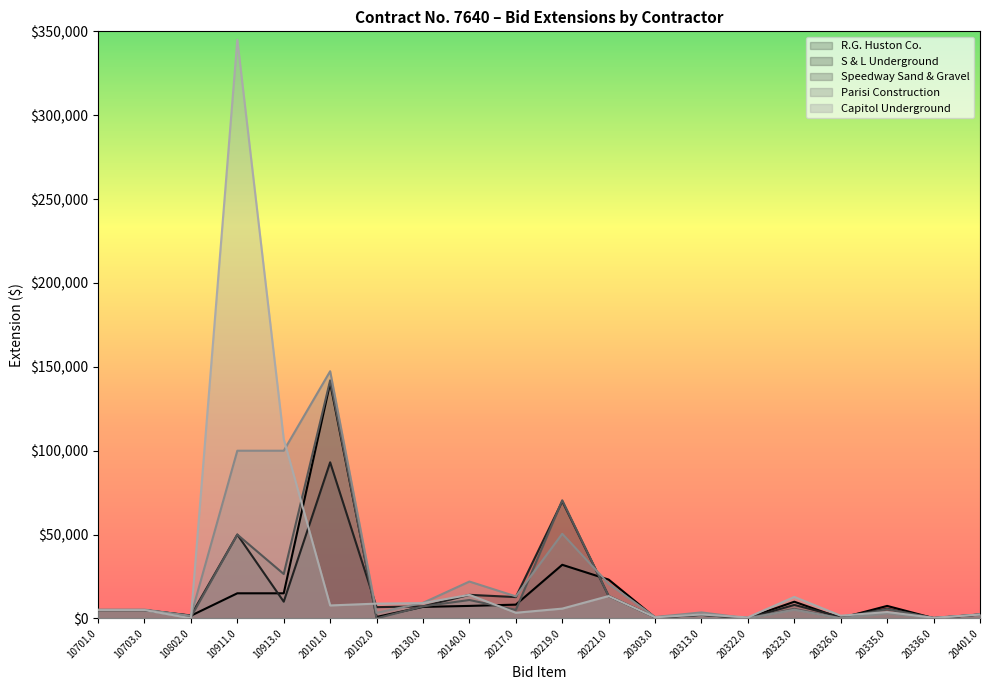

Which category has the lowest value across all series?

20102.0